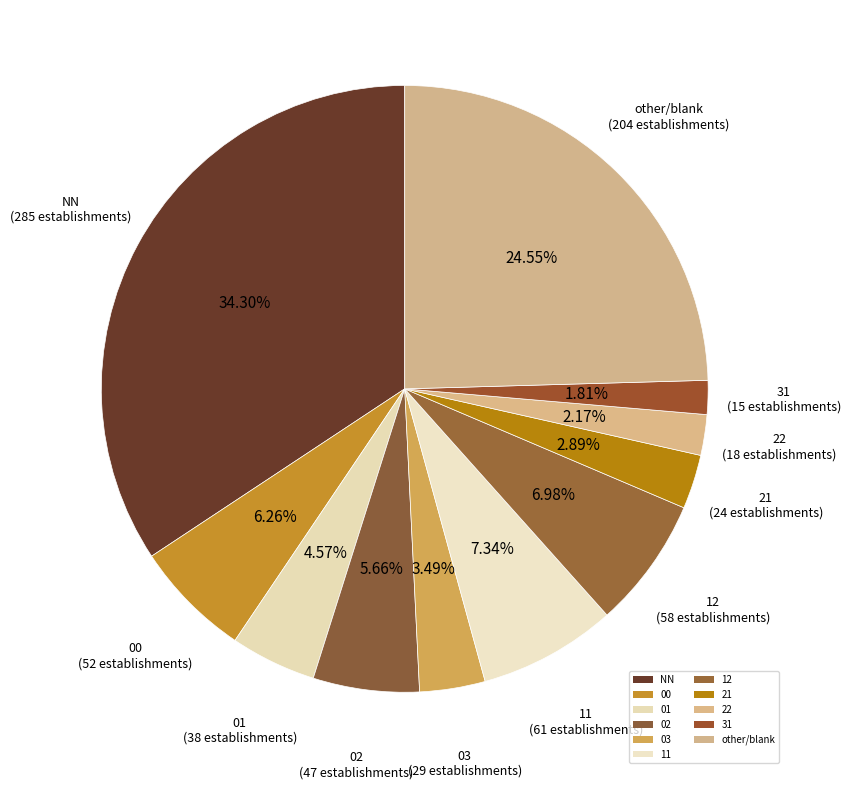

How many slices are in this pie chart?

11